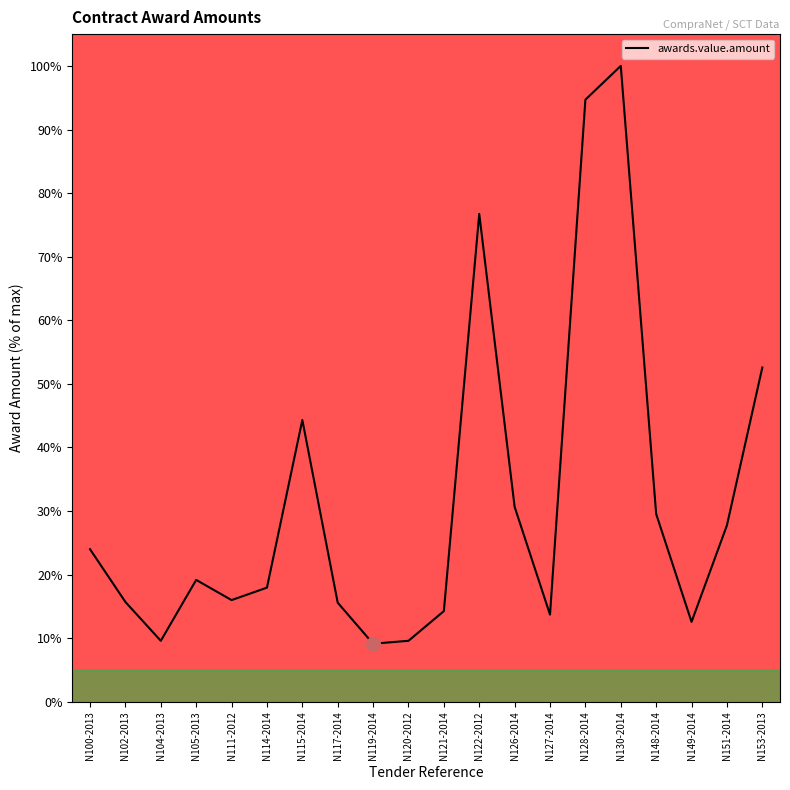

What is the ratio of the value at N100-2013 to the value at N114-2014?

1.3